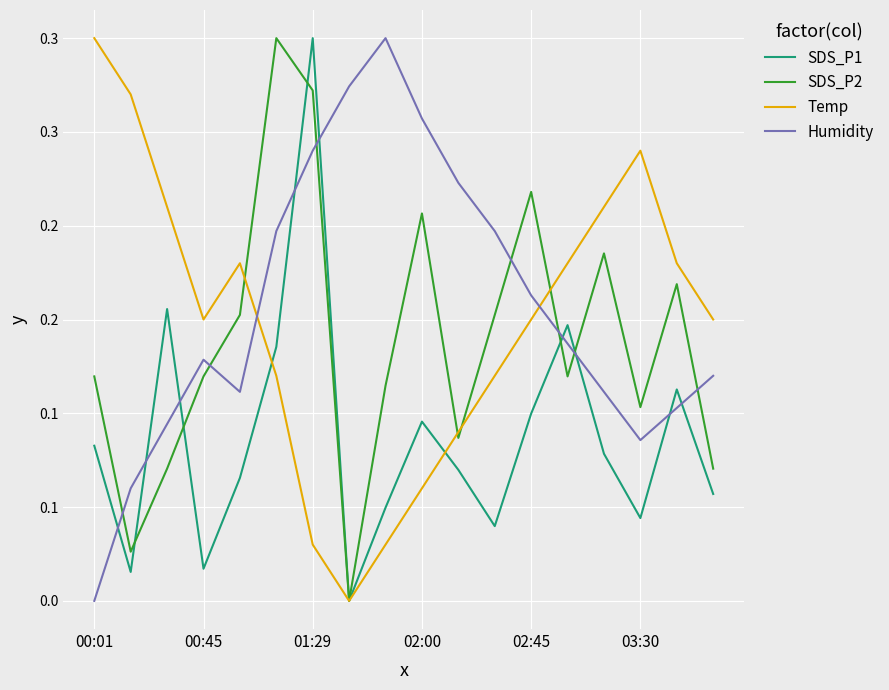

Which category has the lowest value in the SDS_P2 series?

7